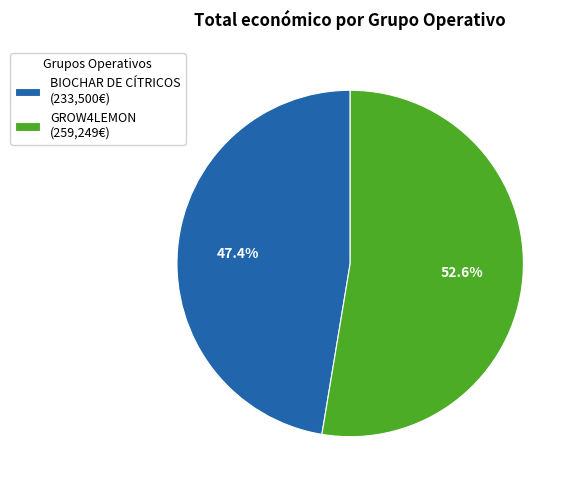

What is the total percentage of GROW4LEMON (259,249€) and BIOCHAR DE CÍTRICOS (233,500€)?

100.0%